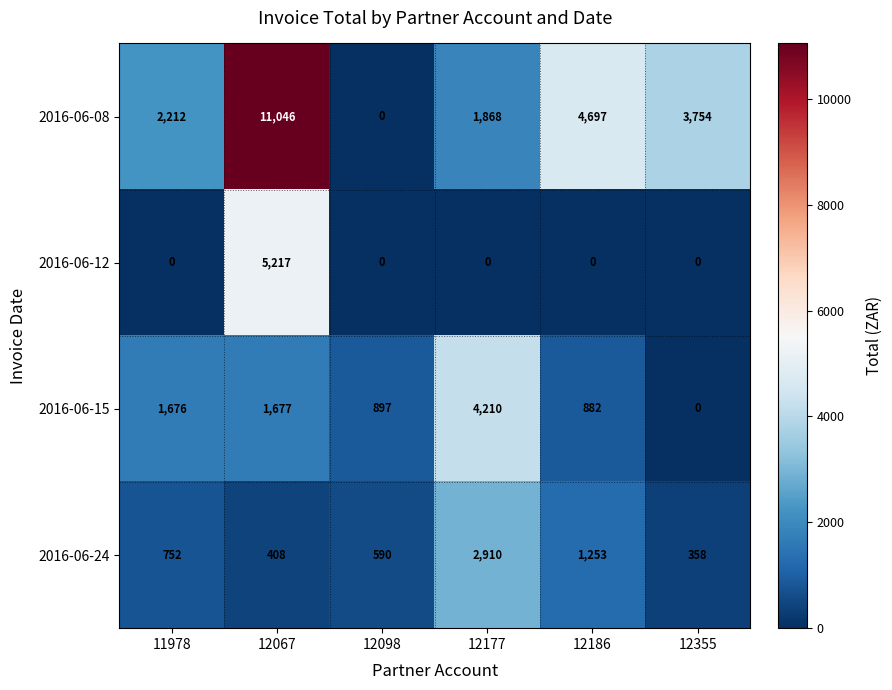

What is the spread (max minus min) of values at 12186?

4697